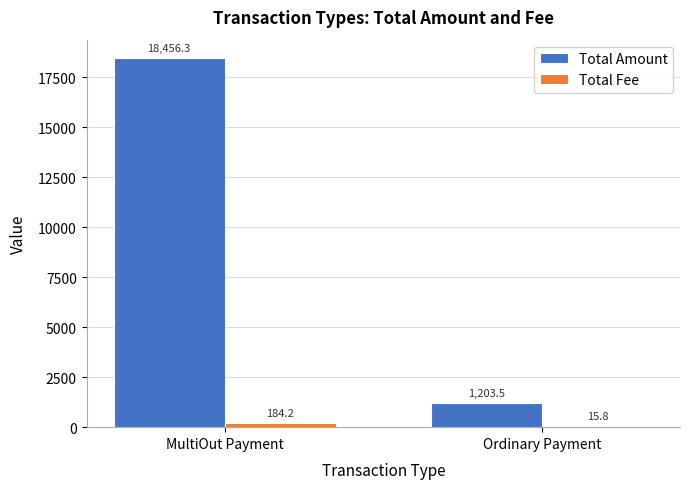

Does the chart contain stacked bars?

No